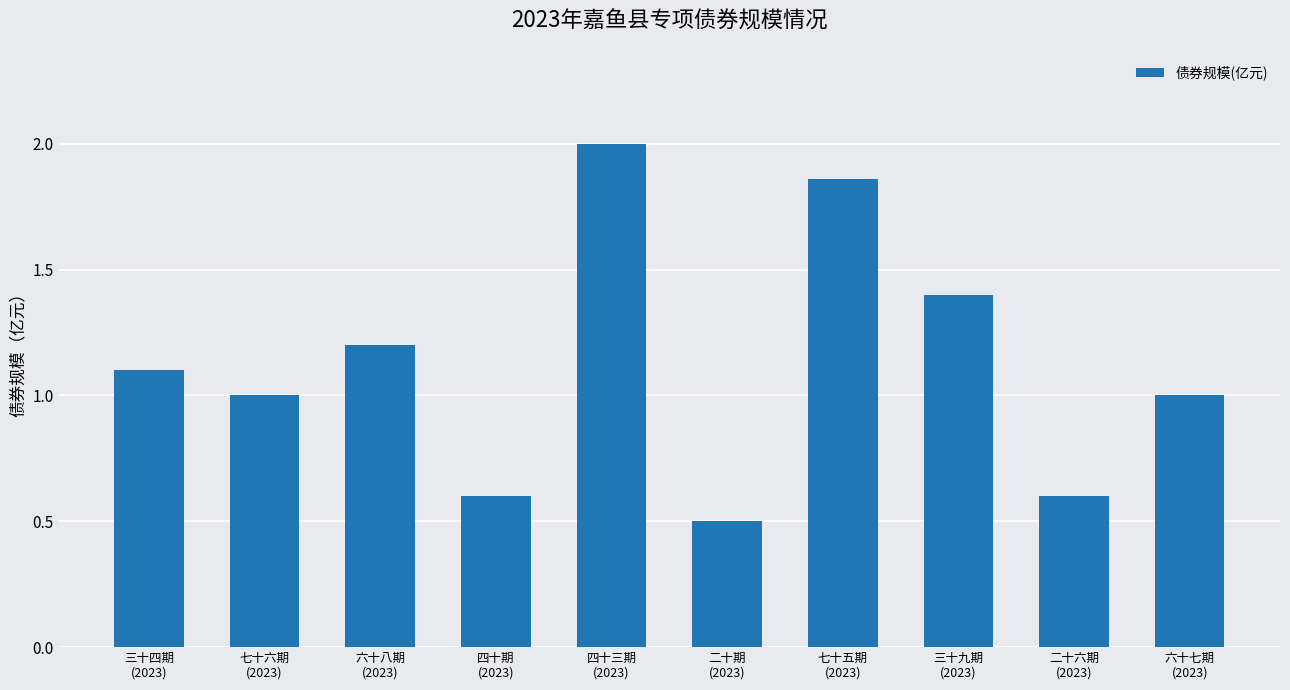

What position from the left is 三十四期
(2023)?

1